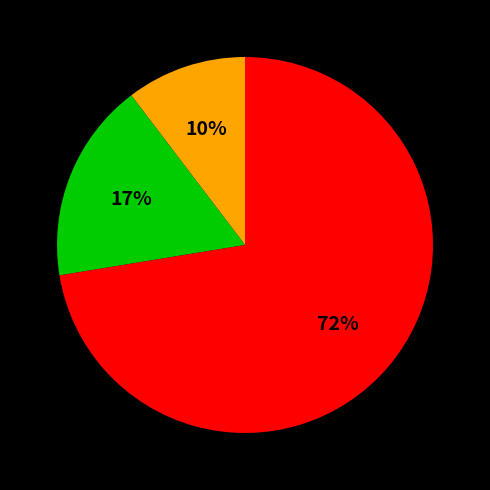

To the nearest percent, what is the average slice percentage?

33%